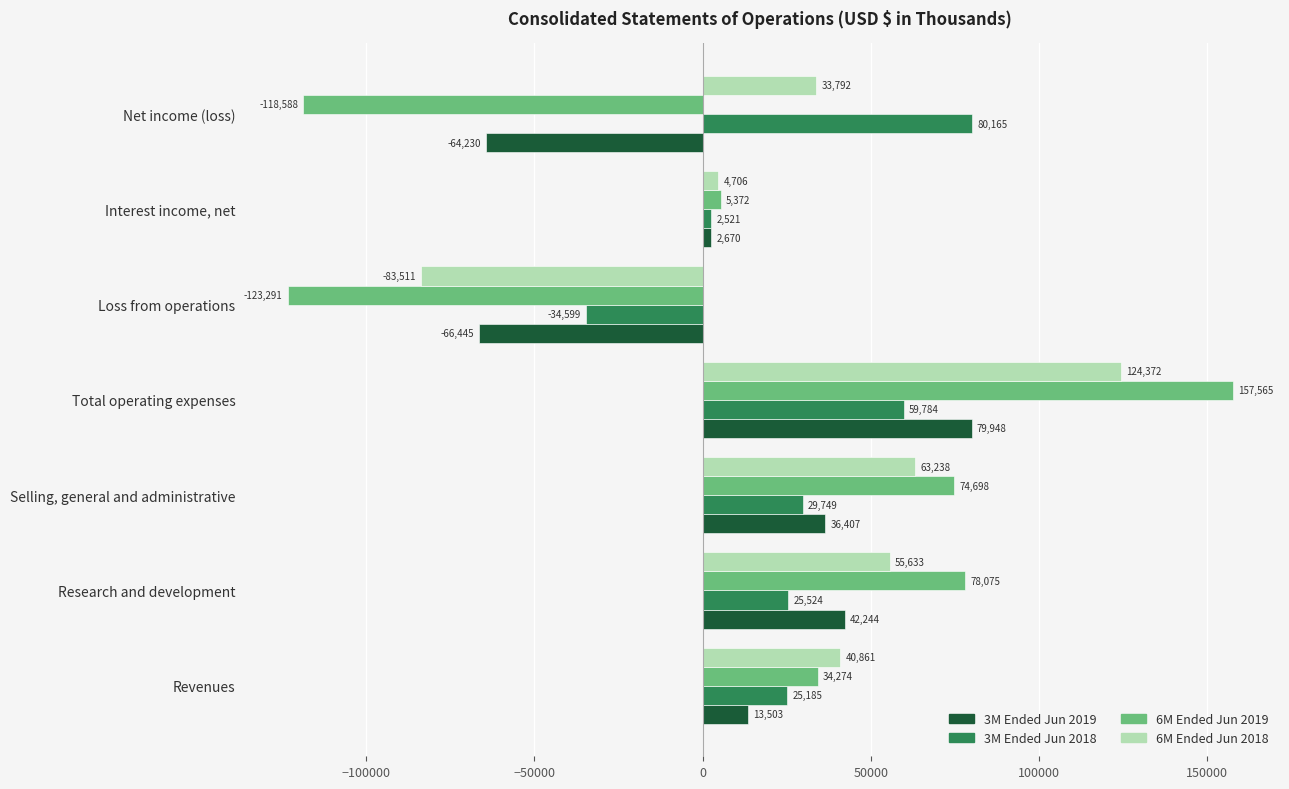

What are all the series names shown in the legend?

3M Ended Jun 2019, 3M Ended Jun 2018, 6M Ended Jun 2019, 6M Ended Jun 2018